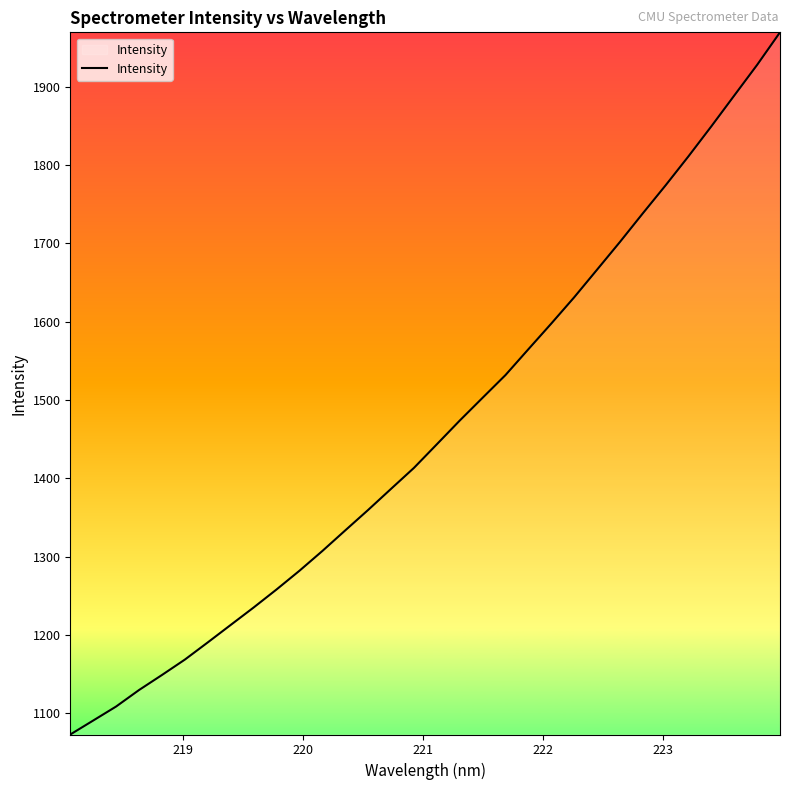

What is the maximum value shown in the chart?

1969.6